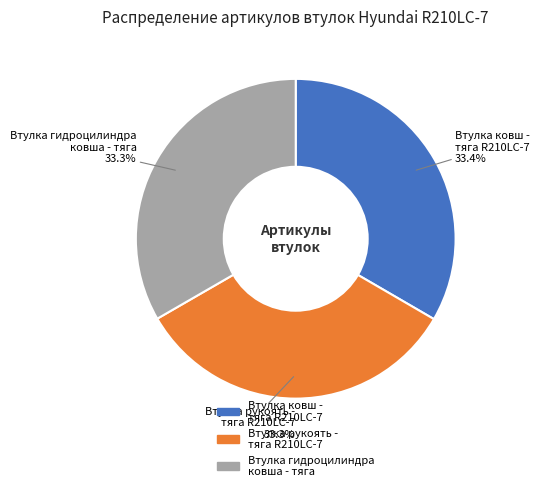

What percentage is NOT represented by Втулка рукоять - тяга R210LC-7?

66.7%